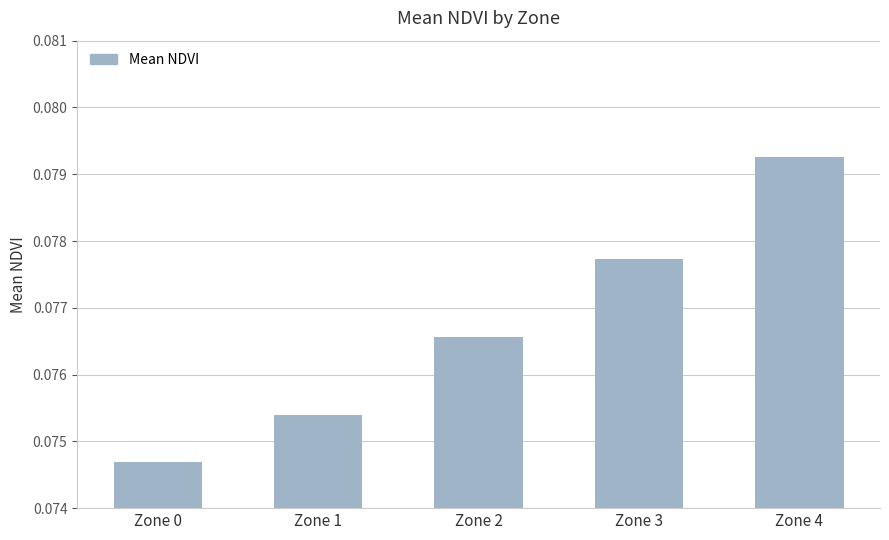

Rank the categories by value from lowest to highest.

Zone 0, Zone 1, Zone 2, Zone 3, Zone 4